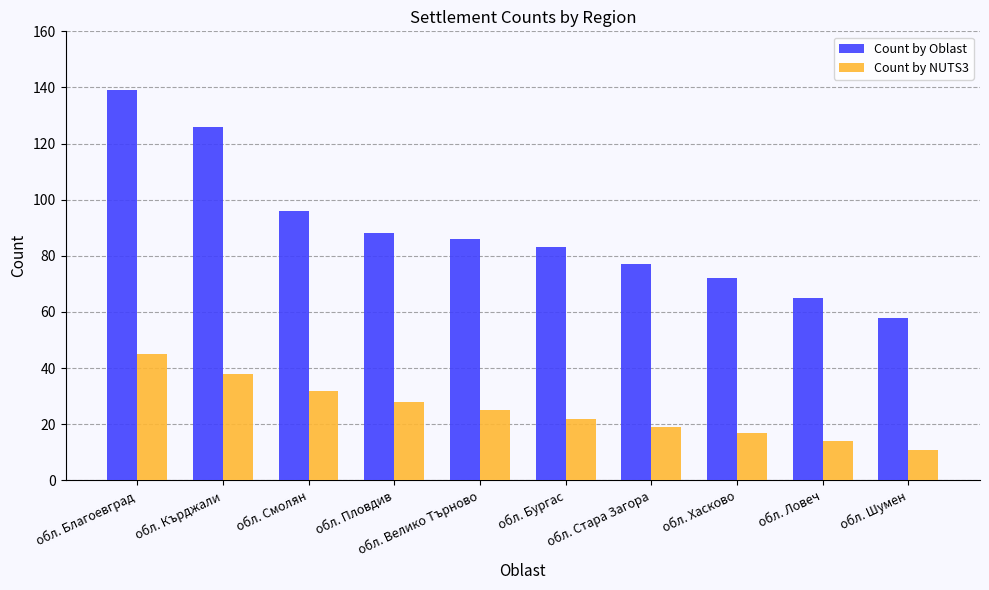

The Count by Oblast series shows 182 at обл. Благоевград. True or false?

False